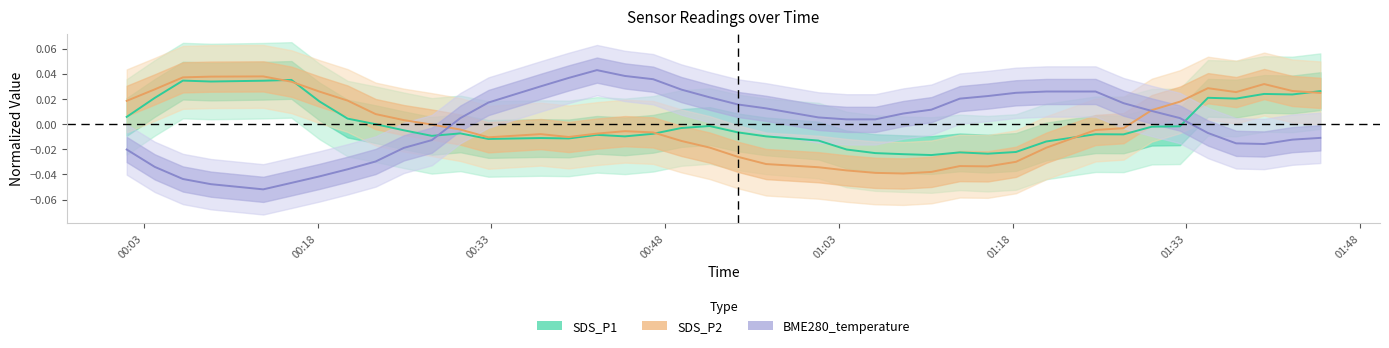

True or false: BME280_temperature has a value of -0.0 at 00:03.

True